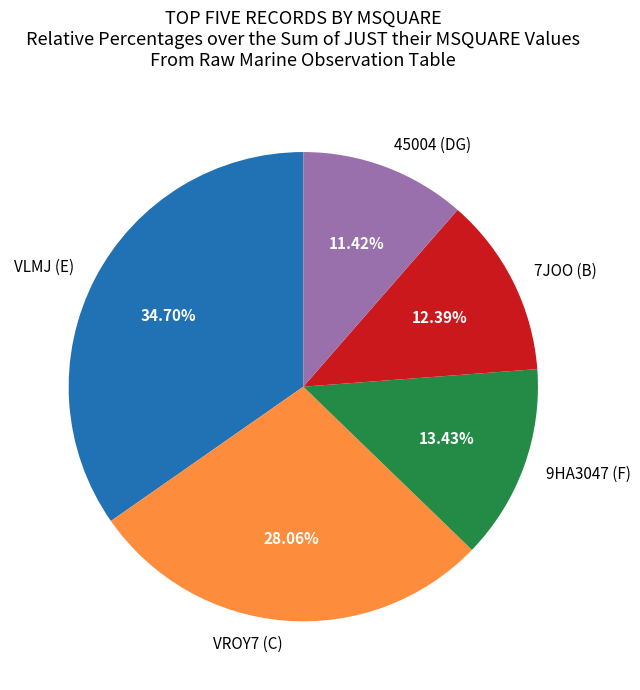

Is there any slice that represents more than half of the pie?

No